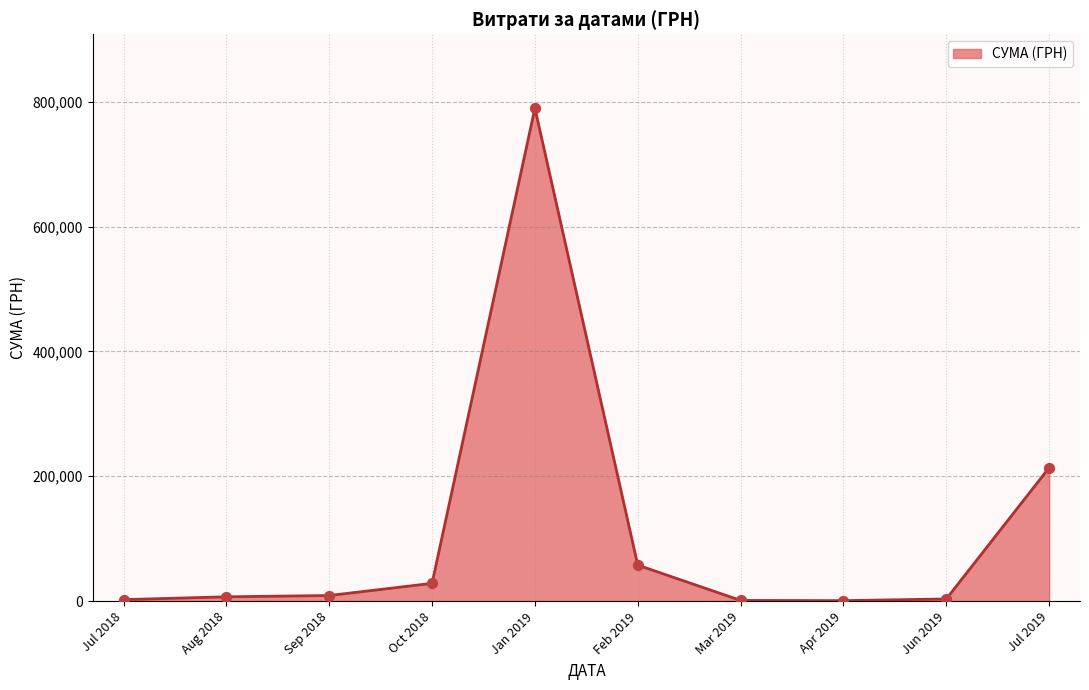

What is the difference between the maximum and minimum values?

788731.3